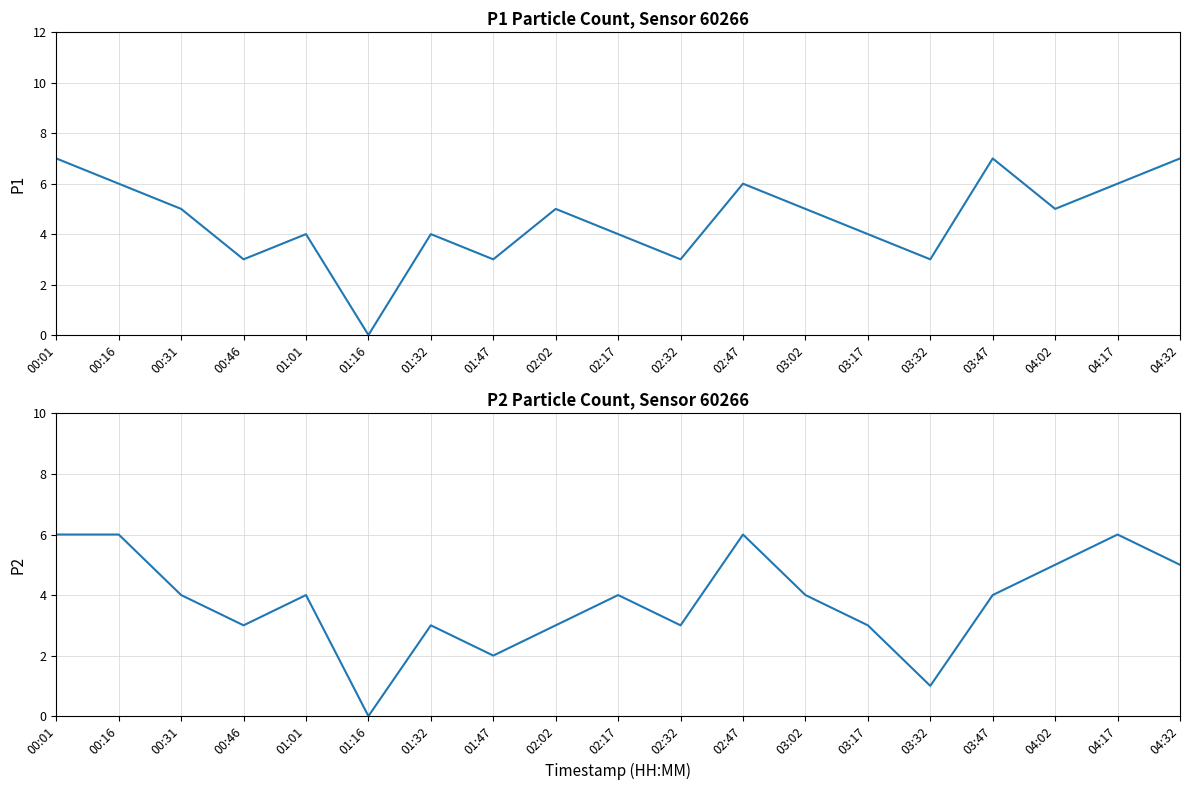

Between 02:02 and 02:47, which series saw the biggest shift?

P2